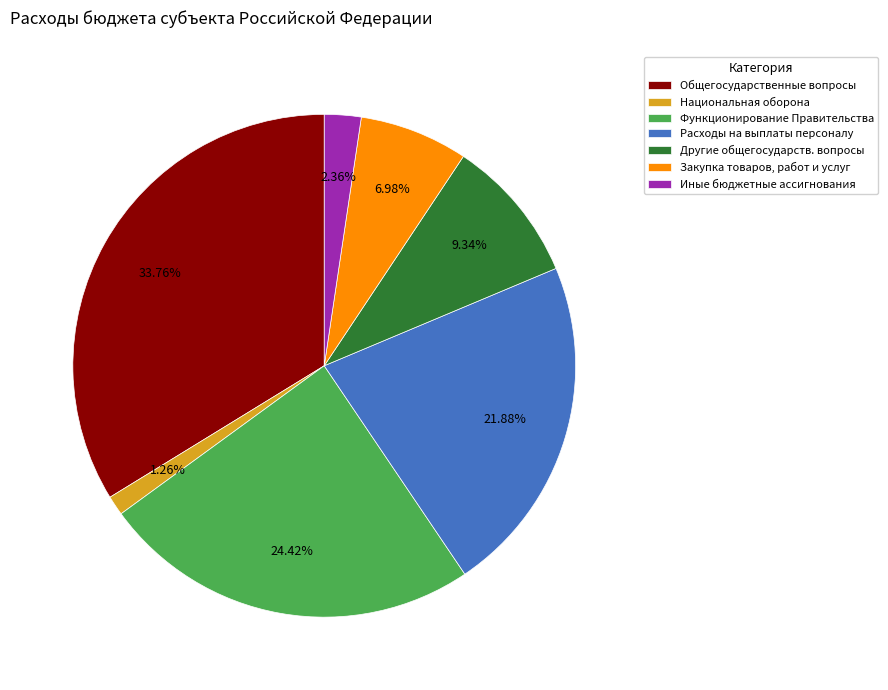

Which category has the smallest portion of the pie?

Национальная оборона